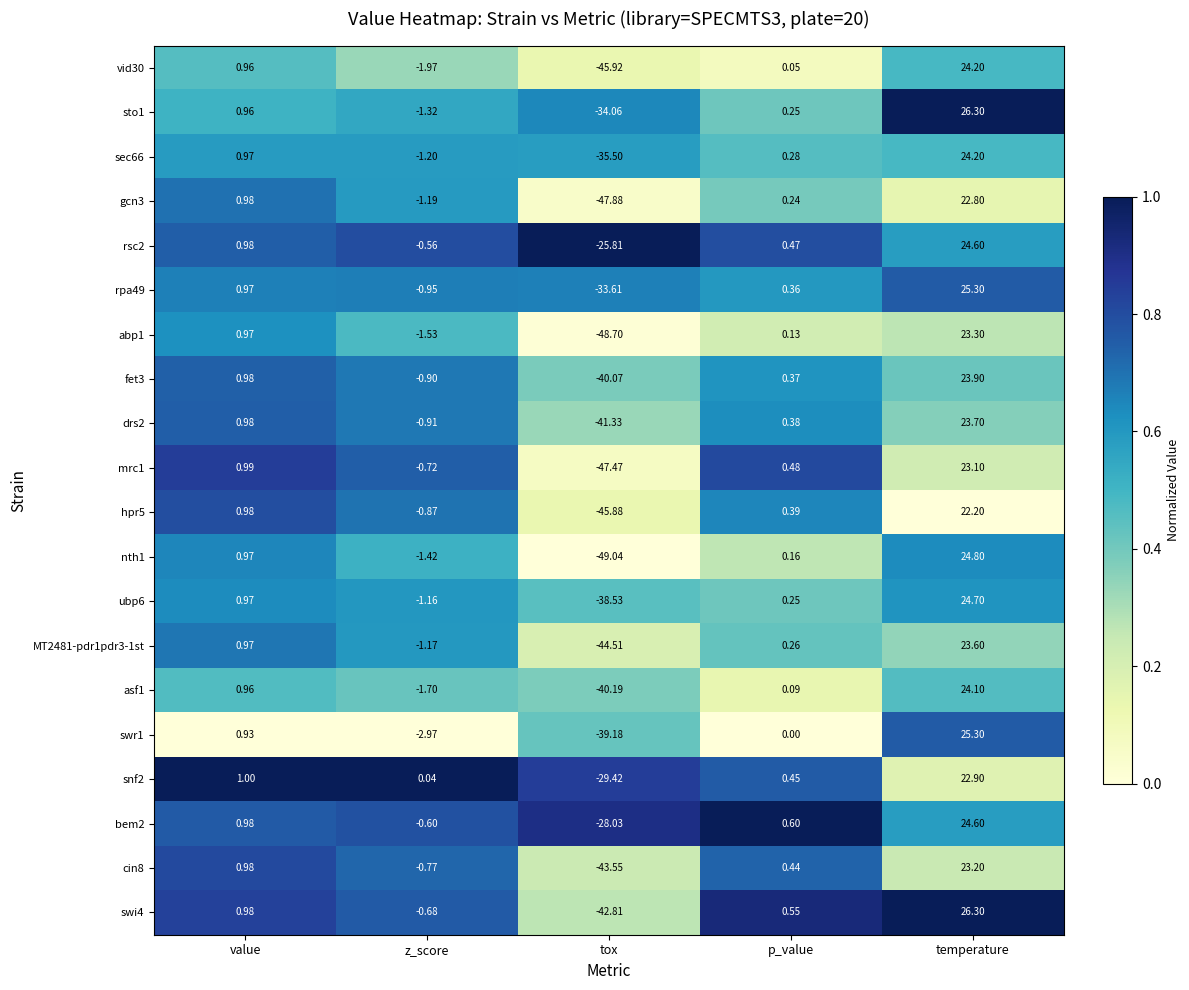

Which series has the widest spread of values?

nth1